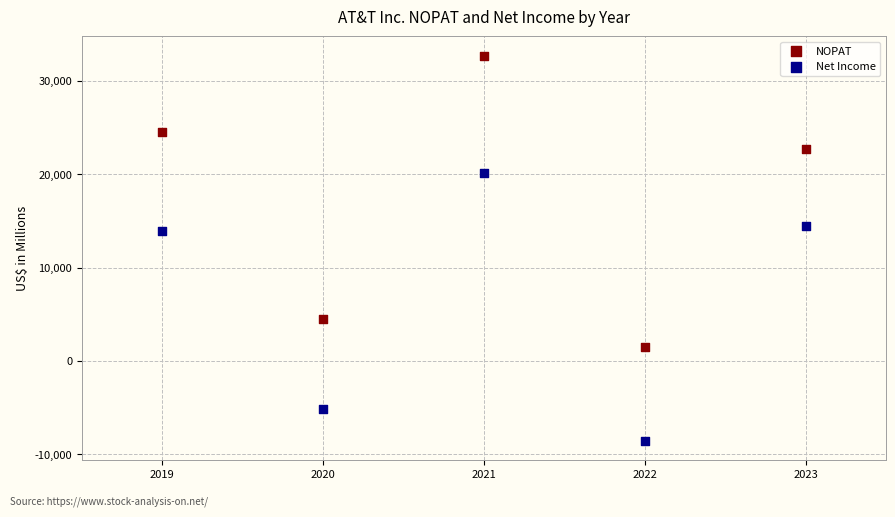

Which series reaches the maximum Y coordinate?

NOPAT